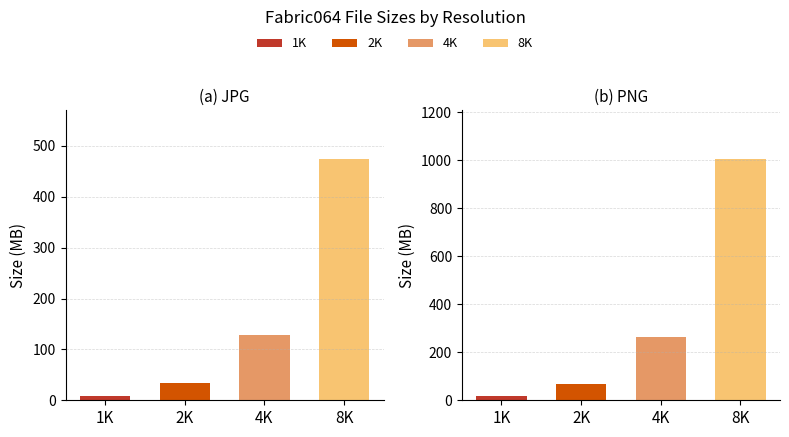

Reading right to left, what are all the values shown in this chart?

JPG: 8K=475.0	4K=128.7	2K=33.6	1K=9.2
PNG: 8K=1006.7	4K=265.0	2K=68.8	1K=18.5